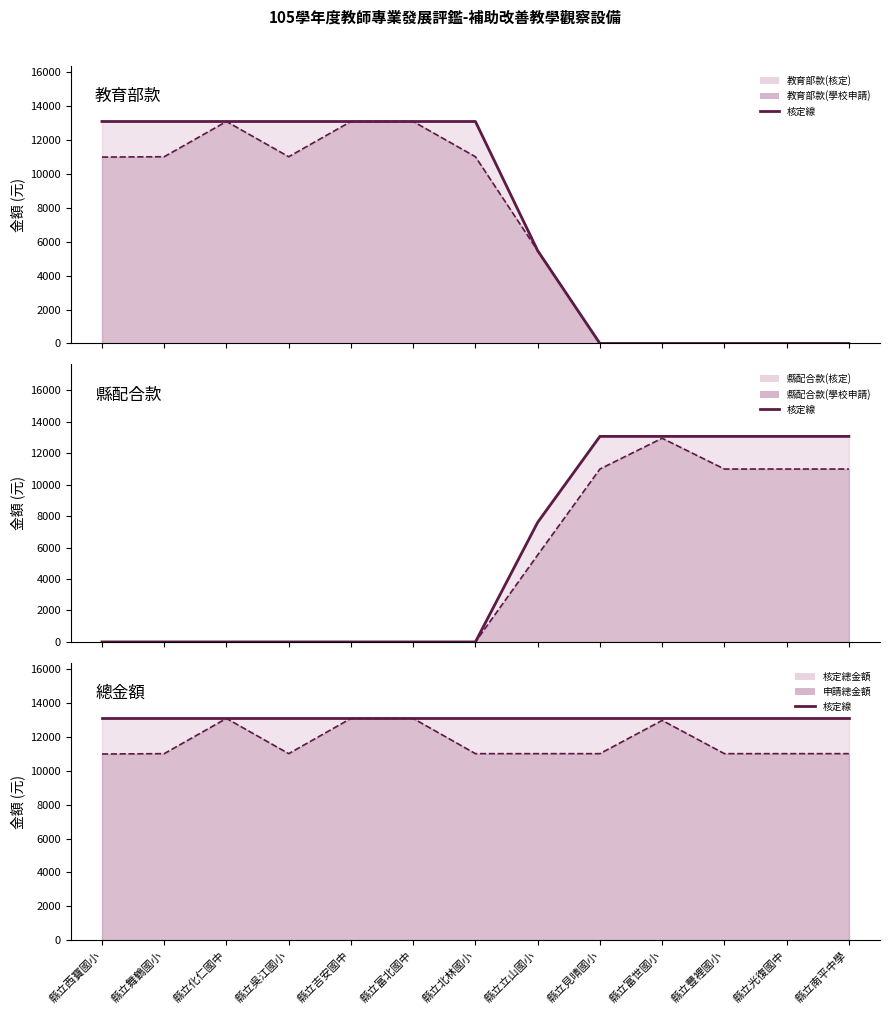

What is the total value across all series at 縣立化仁國中?

52304